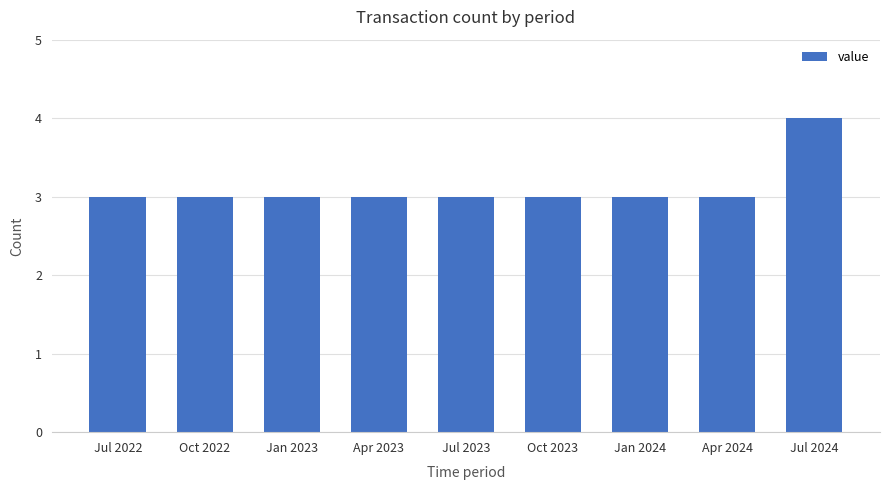

The chart shows a value of 3 at Jan 2024. True or false?

True